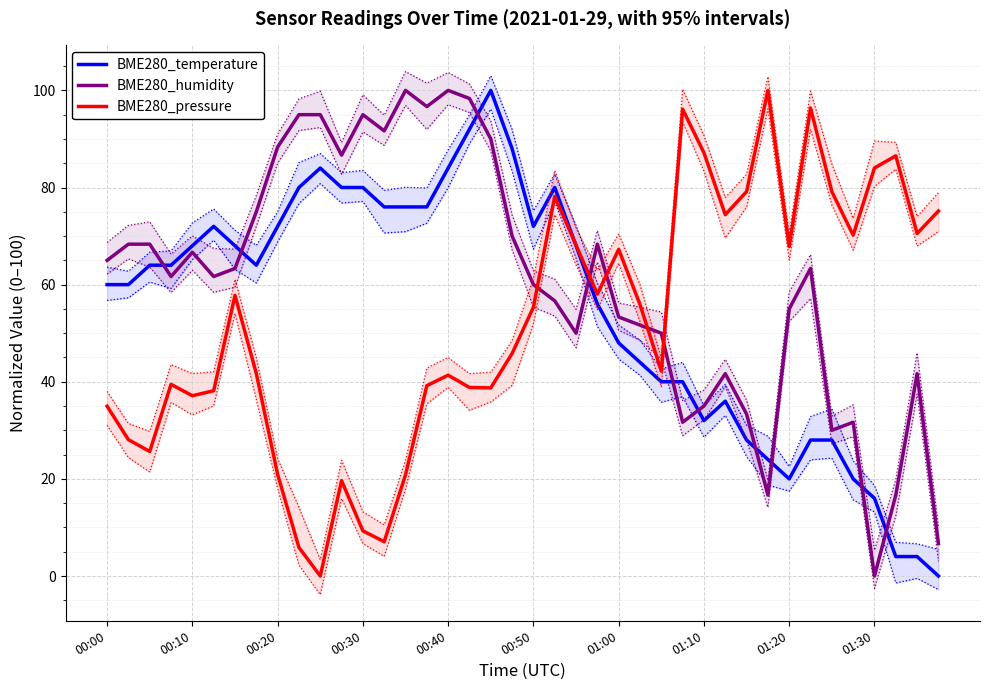

How many intersections are there between BME280_pressure and BME280_humidity?

5